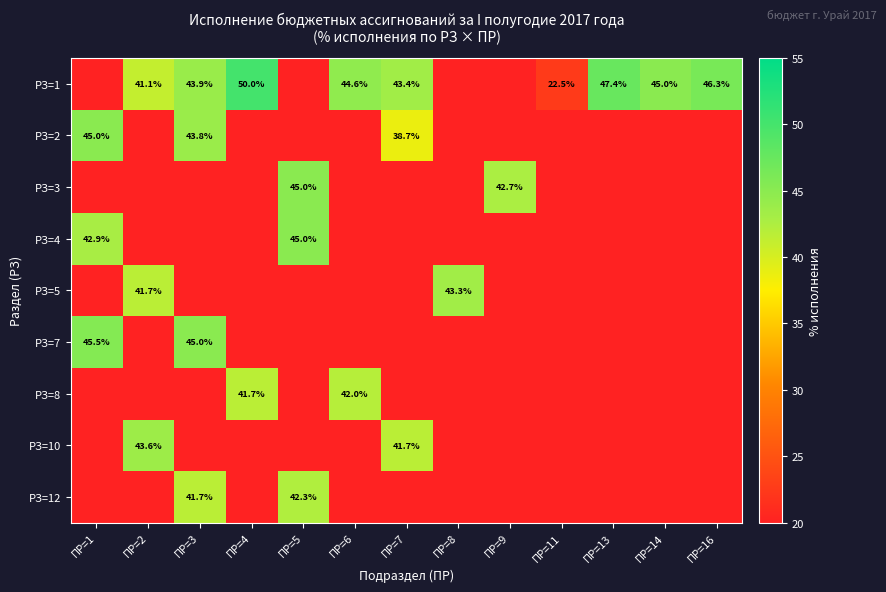

At which category is the sum across all series the highest?

ПР=3